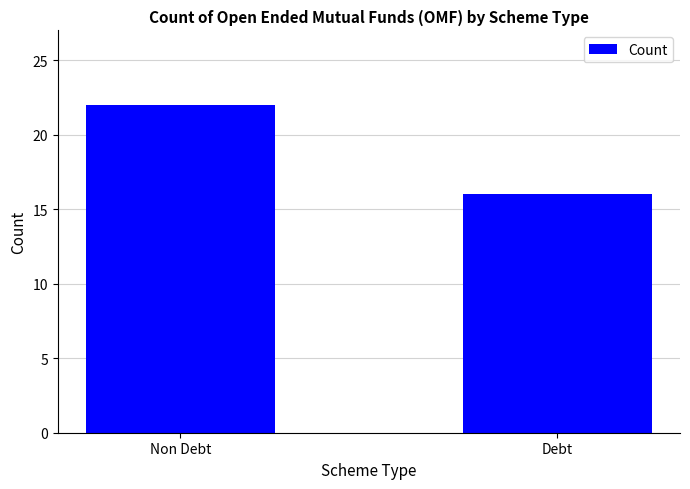

What is the greatest value displayed?

22